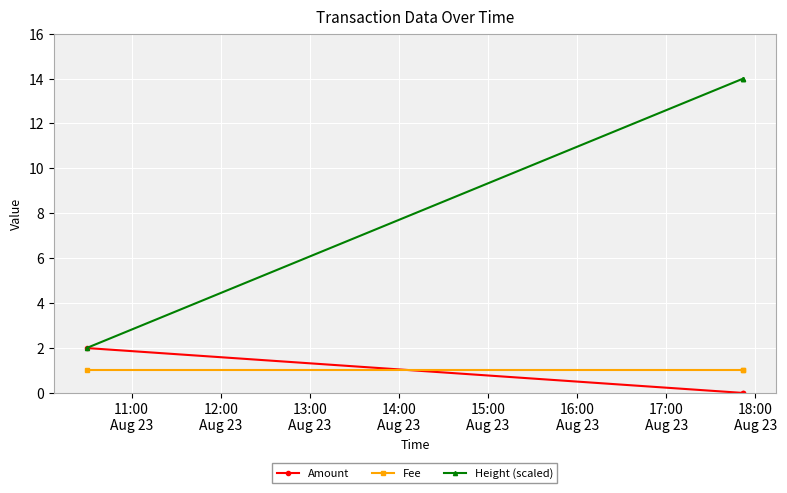

Which series has the largest total across all categories?

Height (scaled)